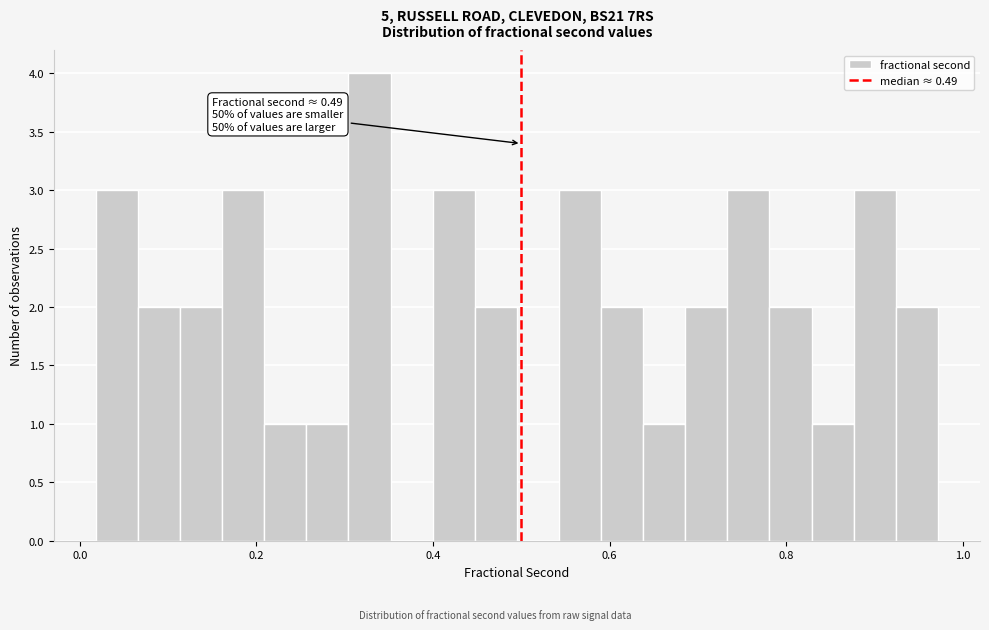

Read against the x-axis, roughly where is the centre of the tallest bar?

0.32